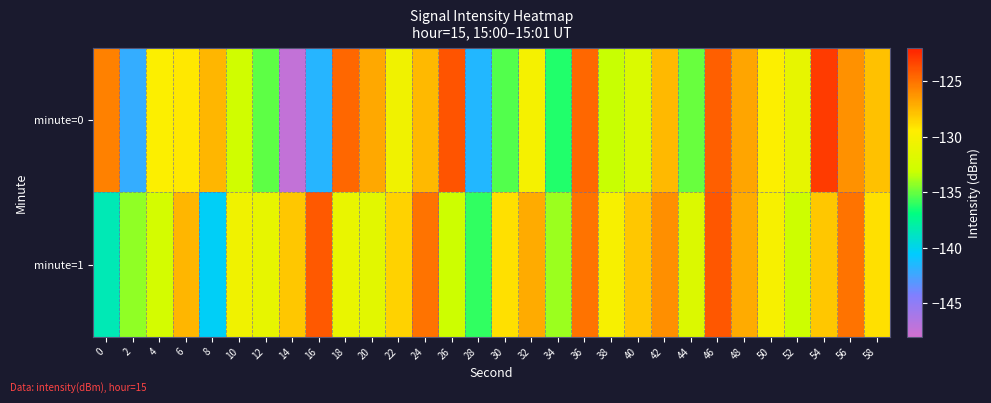

What is the total value across all series at 30?

-264.3